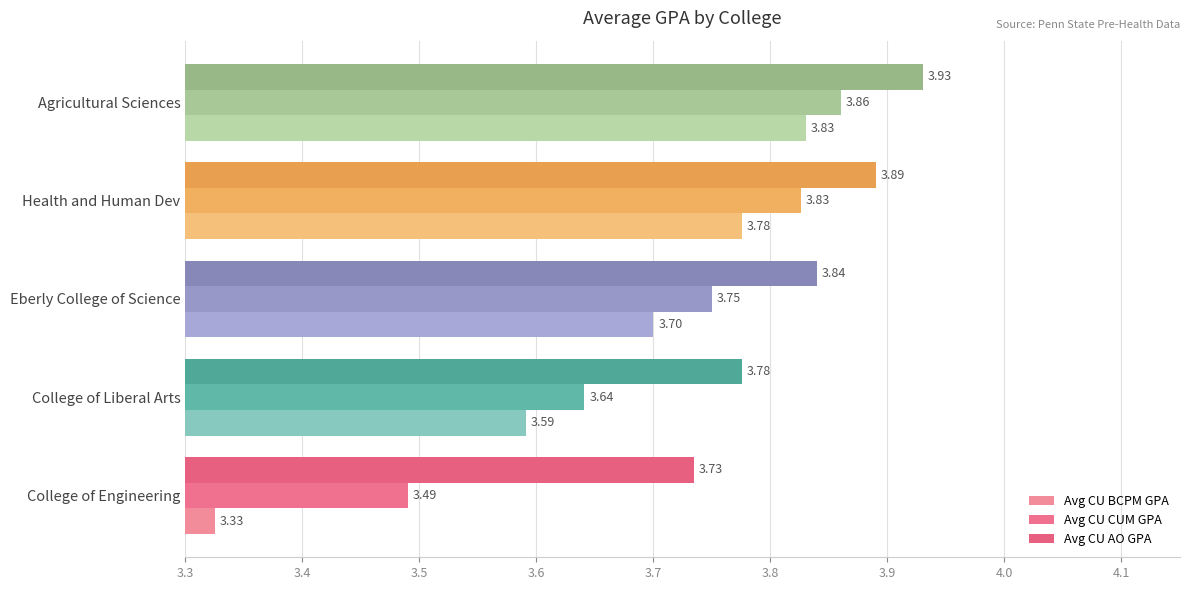

List the series in order of their overall mean, highest first.

Avg CU AO GPA, Avg CU CUM GPA, Avg CU BCPM GPA